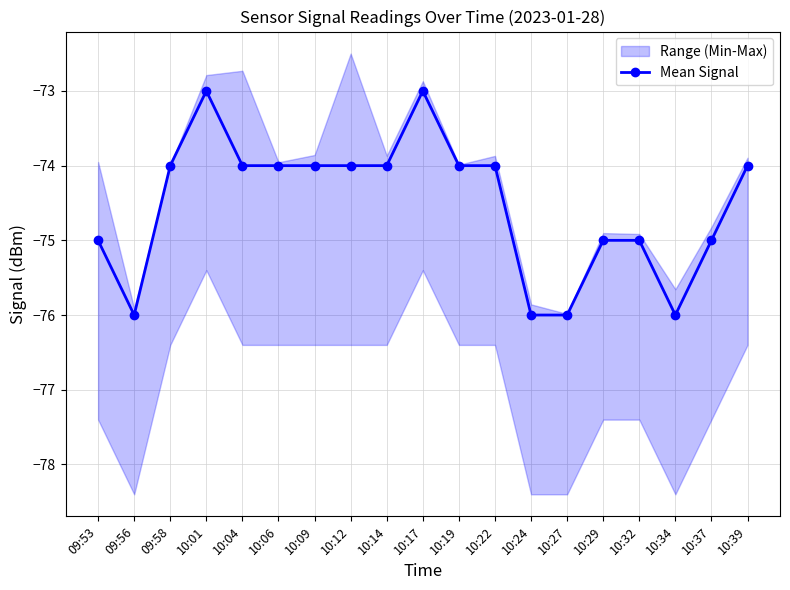

The value at 09:53 is -115. True or false?

False